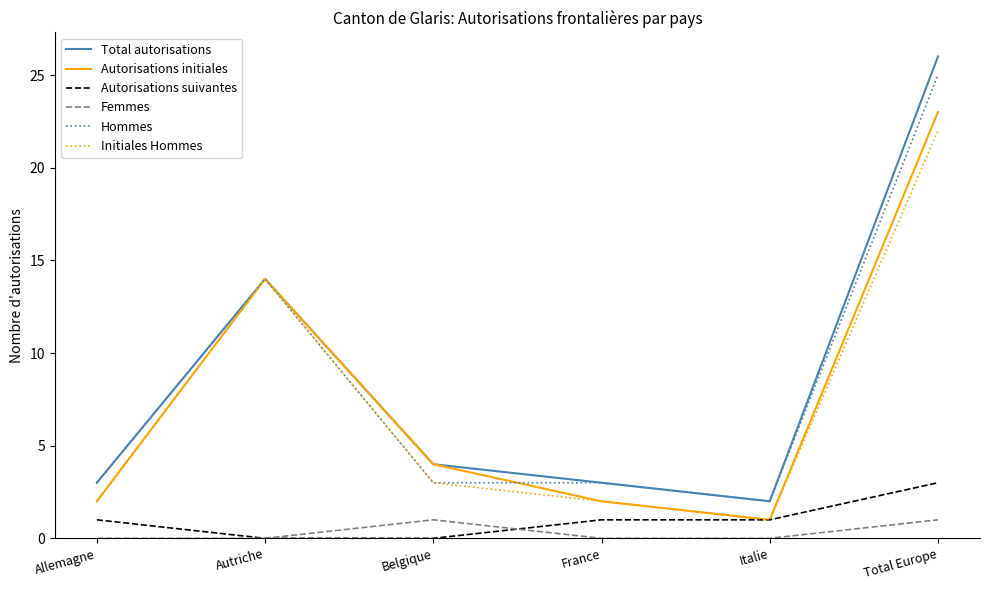

Where is Autorisations initiales nearest to the value 12?

Autriche